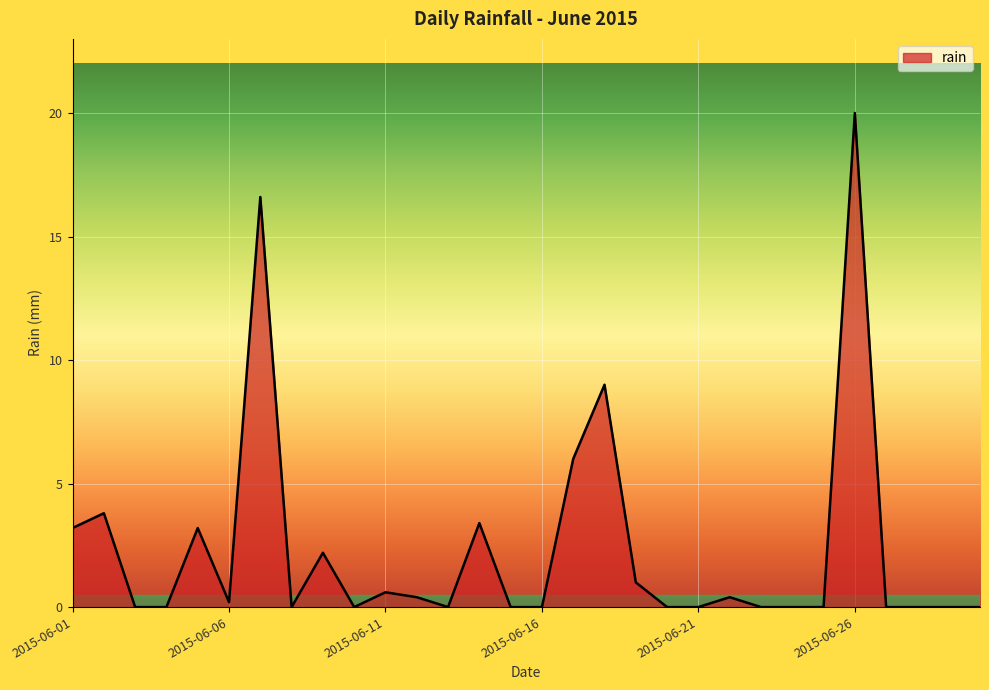

What is the maximum value shown in the chart?

20.0